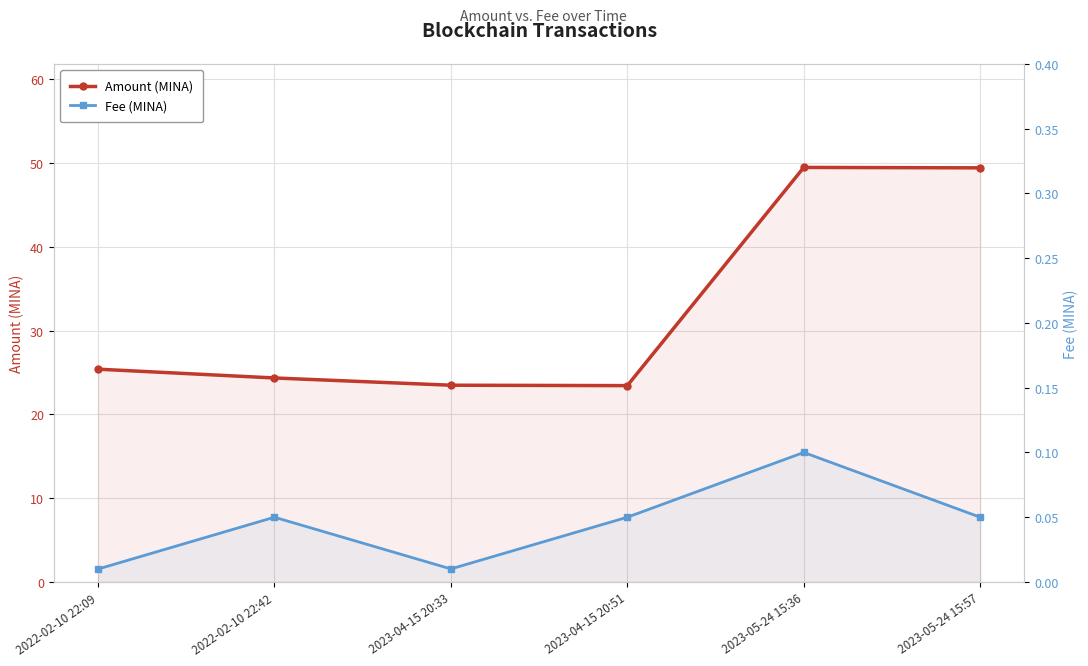

What is the label of the 3rd point from the left?

2023-04-15 20:33